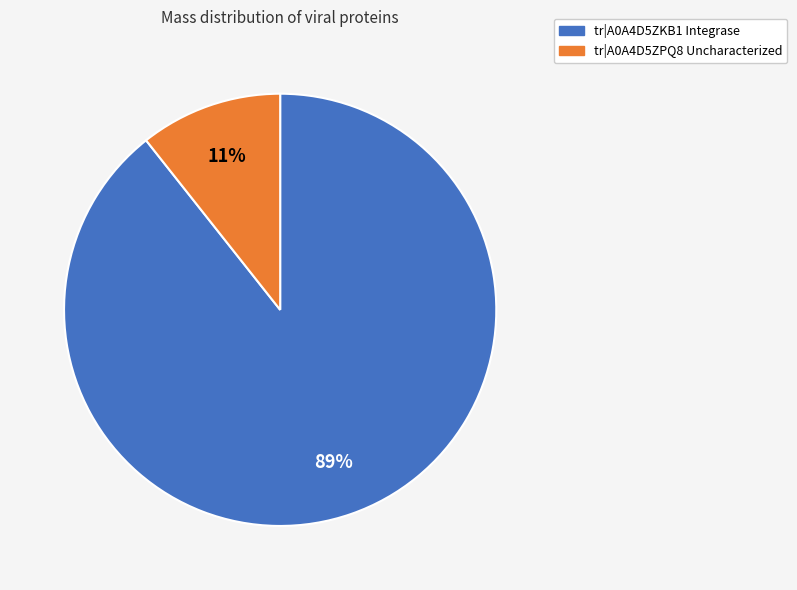

Is the sum of tr|A0A4D5ZKB1 Integrase and tr|A0A4D5ZPQ8 Uncharacterized greater than half?

Yes